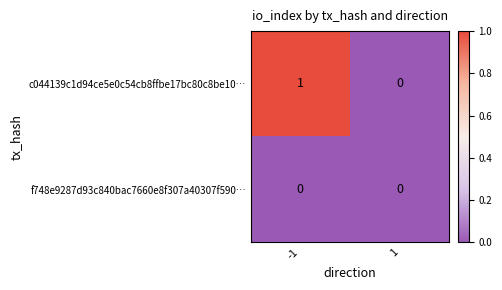

Reading left to right, extract all data points from this chart.

c044139c1d94ce5e0c54cb8ffbe17bc80c8be10…: -1=1	1=0
f748e9287d93c840bac7660e8f307a40307f590…: -1=0	1=0